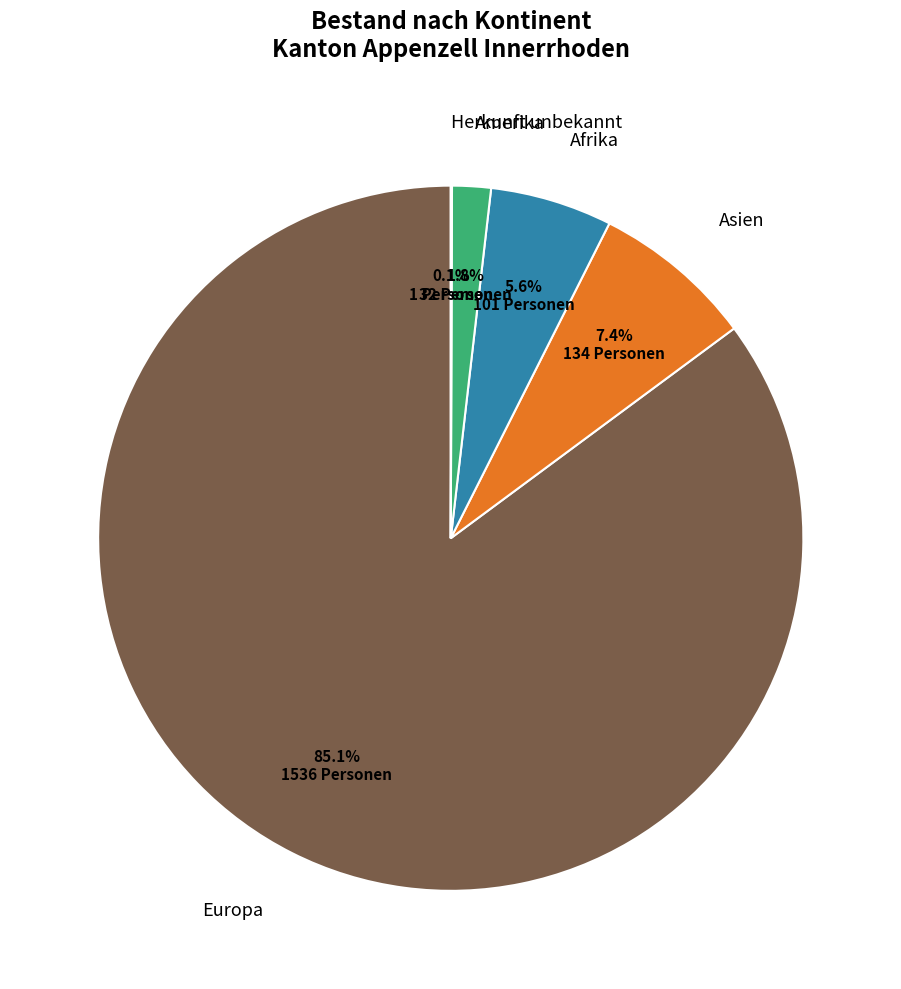

Which category has the biggest portion of the pie?

Europa